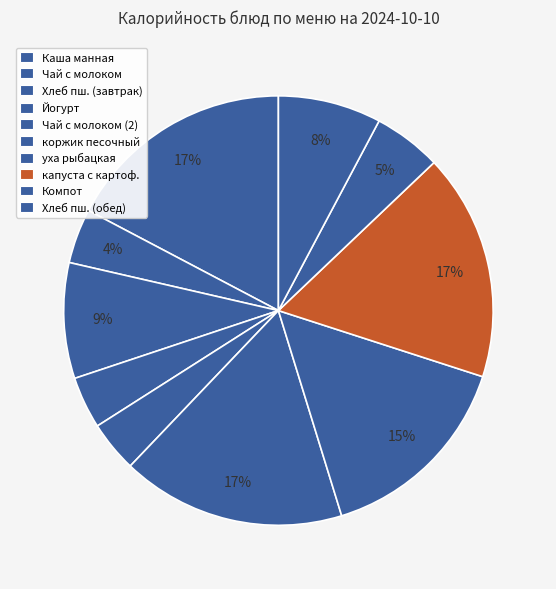

Which slice is the smallest?

Чай с молоком (2)